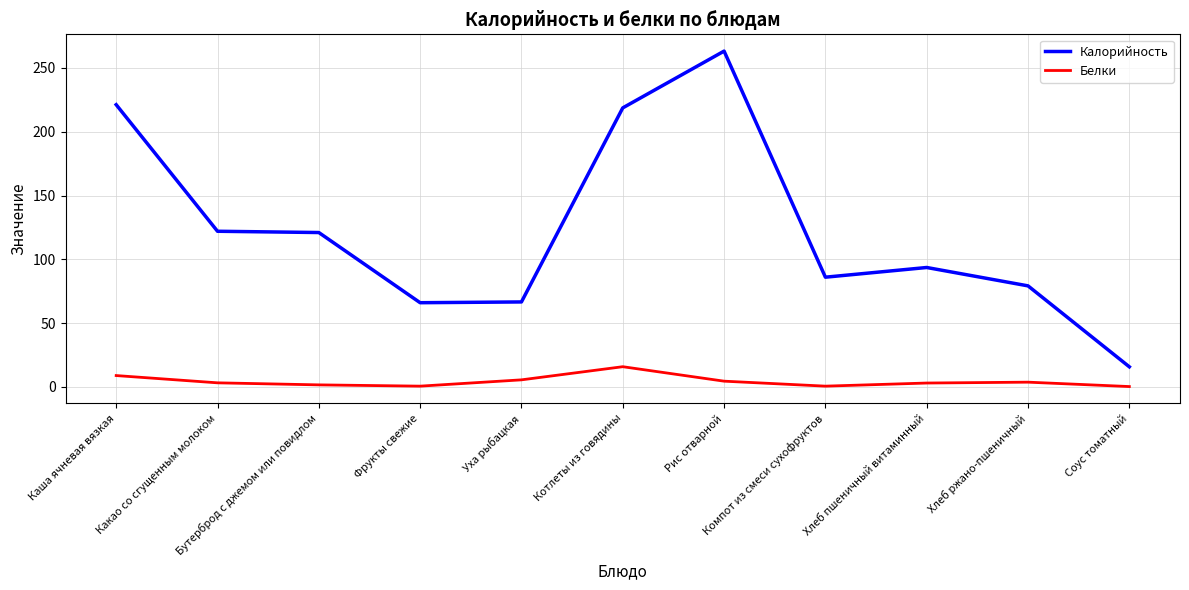

Which series has the largest range (max minus min)?

Калорийность